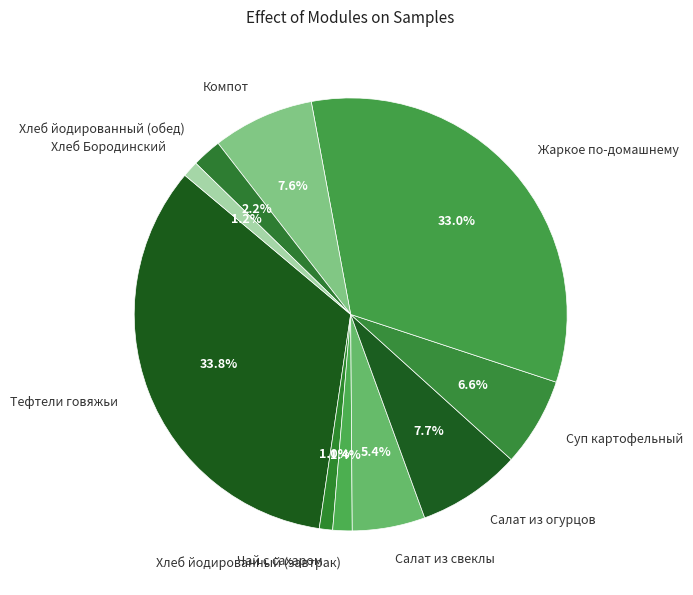

To the nearest percent, what is the difference between the Хлеб Бородинский and Тефтели говяжьи slice percentages?

33%